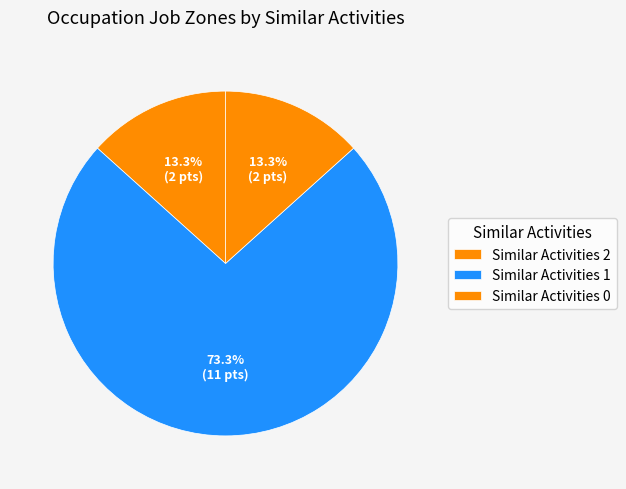

Count the number of slices in the pie.

3